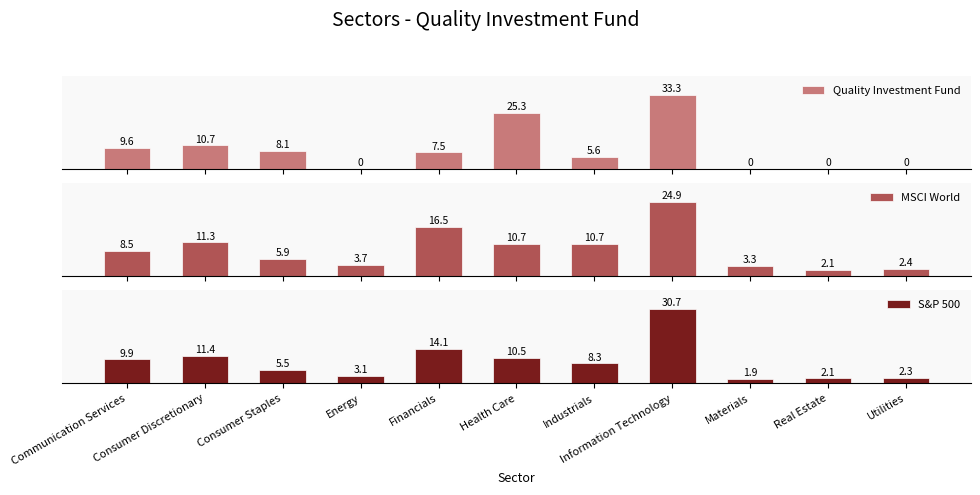

Which series has the largest range (max minus min)?

Quality Investment Fund